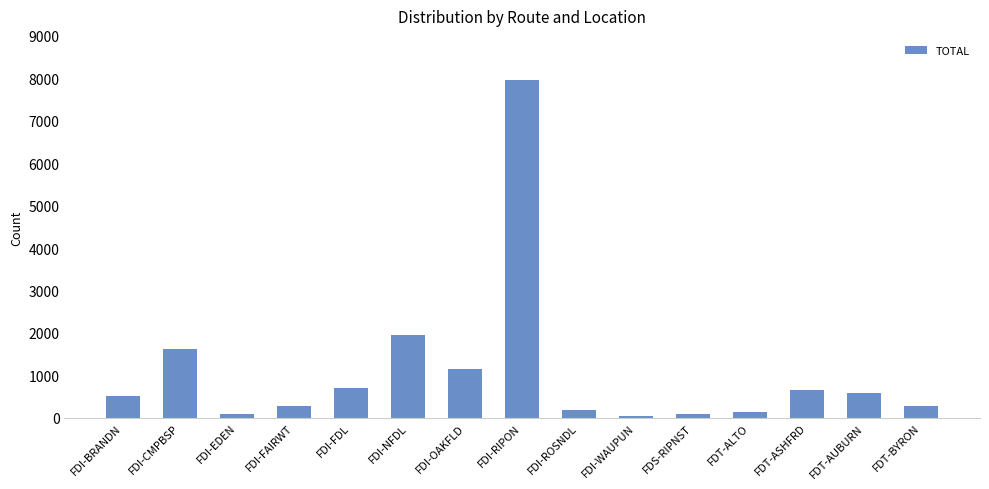

At which category does the chart reach its peak across all series?

FDI-RIPON